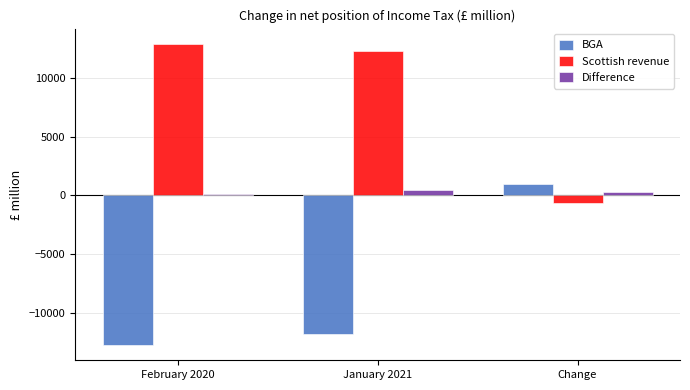

Where does the Scottish revenue series first go above 12263?

February 2020